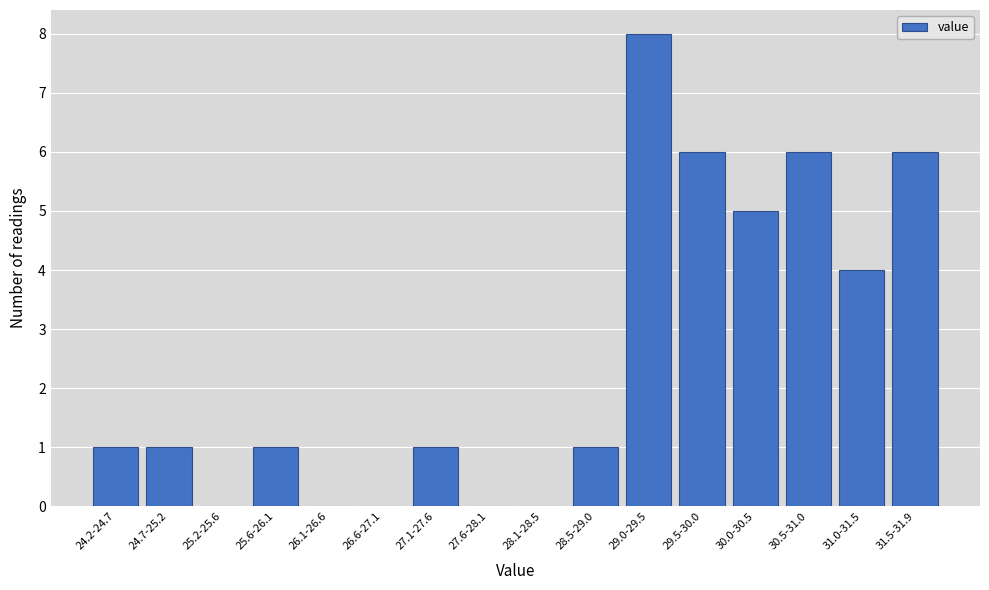

Reading left to right, what are all the values shown in this chart?

24.2-24.7=1	24.7-25.2=1	25.2-25.6=0	25.6-26.1=1	26.1-26.6=0	26.6-27.1=0	27.1-27.6=1	27.6-28.1=0	28.1-28.5=0	28.5-29.0=1	29.0-29.5=8	29.5-30.0=6	30.0-30.5=5	30.5-31.0=6	31.0-31.5=4	31.5-31.9=6